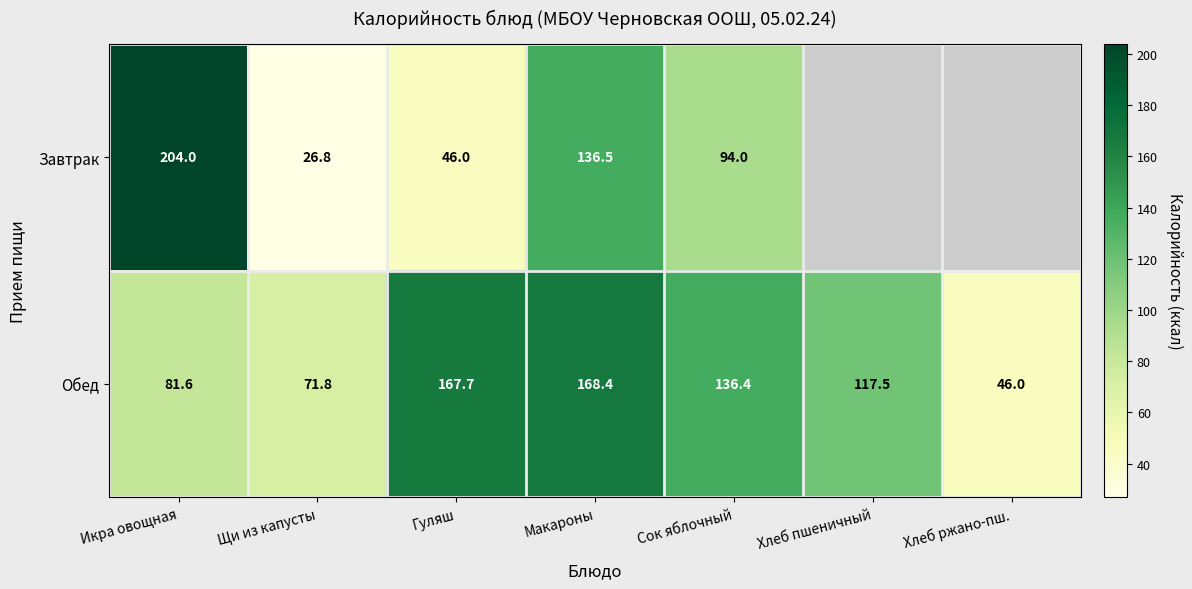

Count the number of categories in the chart.

7